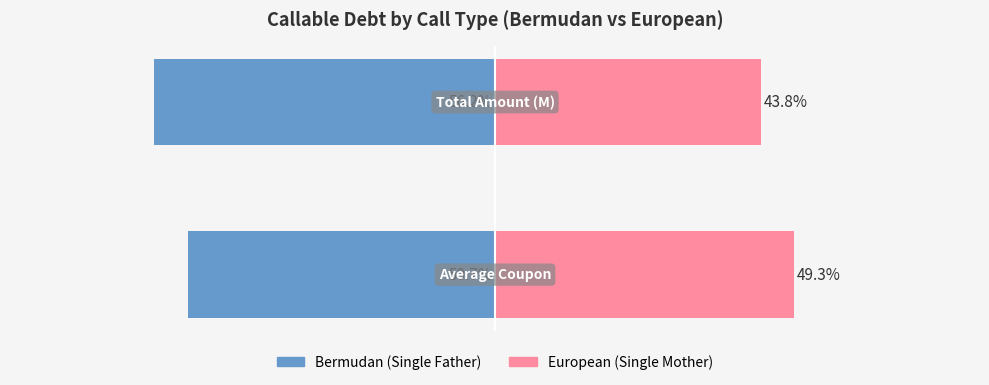

What is the difference between the maximum and minimum values in the Single Mother series?

5.5